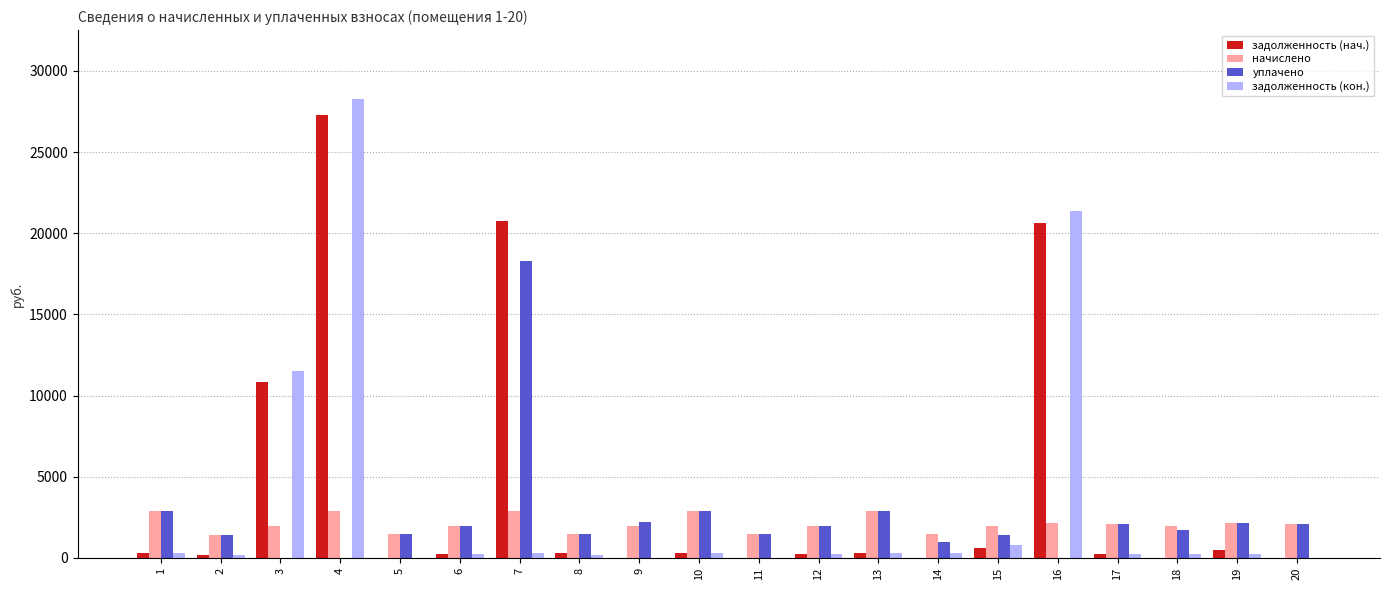

What are all the series names shown in the legend?

задолженность (нач.), начислено, уплачено, задолженность (кон.)